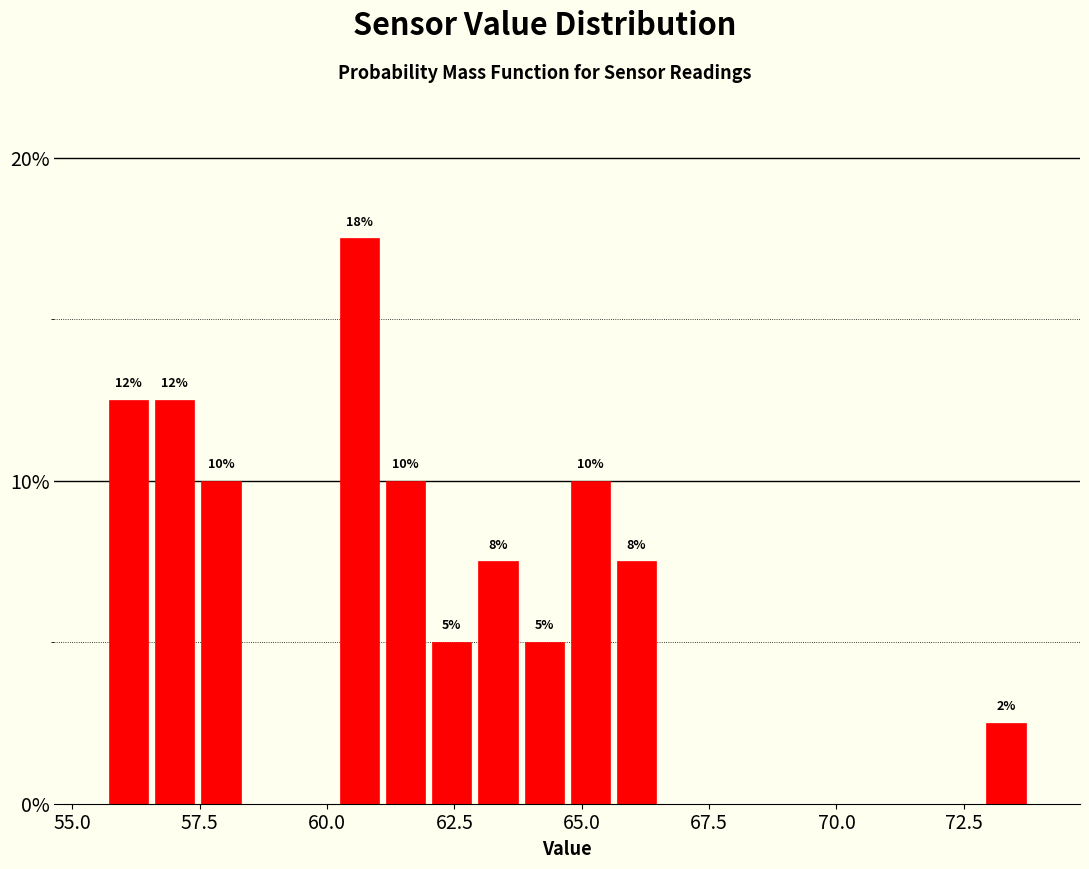

Read against the x-axis, roughly where is the centre of the tallest bar?

60.5